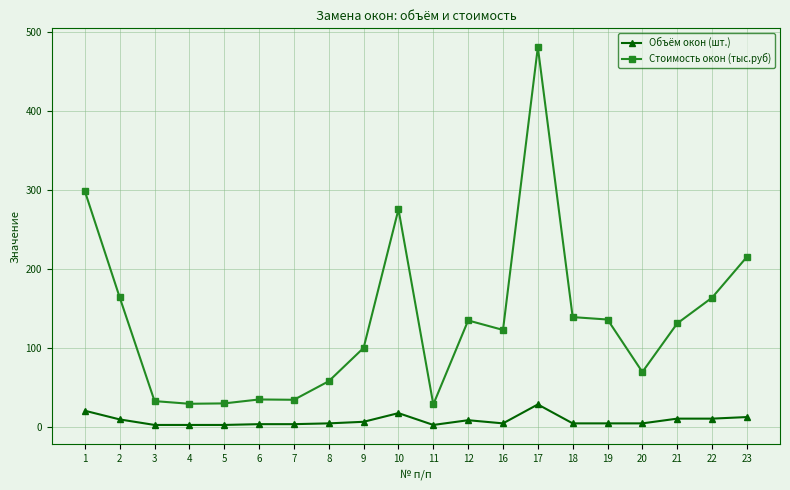

What is the spread (max minus min) of values at 19?

131.7